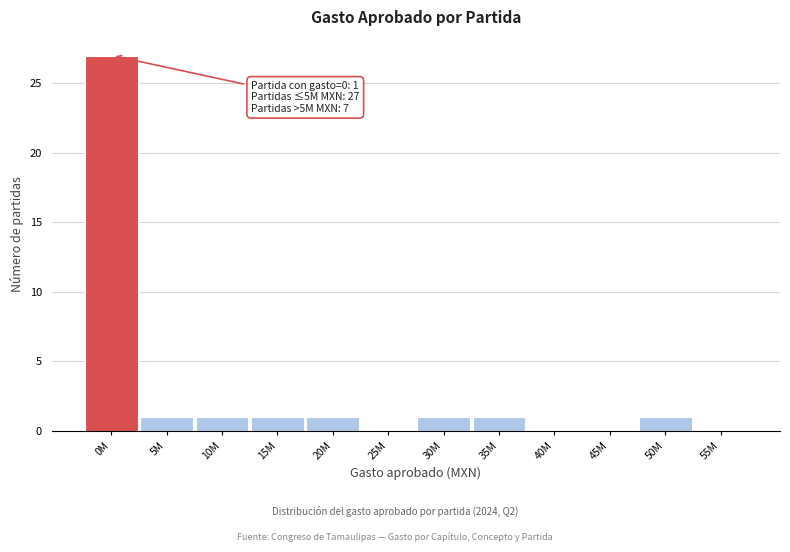

Reading right to left, list all the values displayed in this chart.

55M=0	50M=1	45M=0	40M=0	35M=1	30M=1	25M=0	20M=1	15M=1	10M=1	5M=1	0M=27